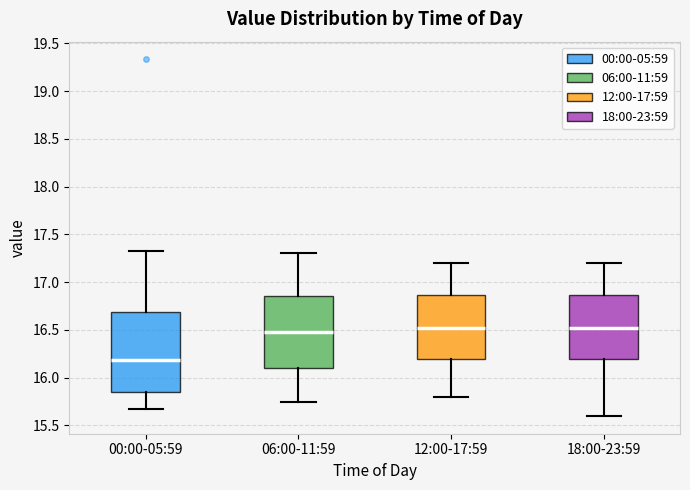

Reading left to right, read every box against the y-axis: the position of its median line, the range the box covers, and the ends of its whiskers. The values are not printed on the chart, so give them approximately, as read against the axis.

00:00-05:59: median 16.20, box 15.85 to 16.70, whiskers 15.65 to 17.35
06:00-11:59: median 16.50, box 16.10 to 16.85, whiskers 15.75 to 17.30
12:00-17:59: median 16.55, box 16.20 to 16.85, whiskers 15.80 to 17.20
18:00-23:59: median 16.55, box 16.20 to 16.85, whiskers 15.60 to 17.20